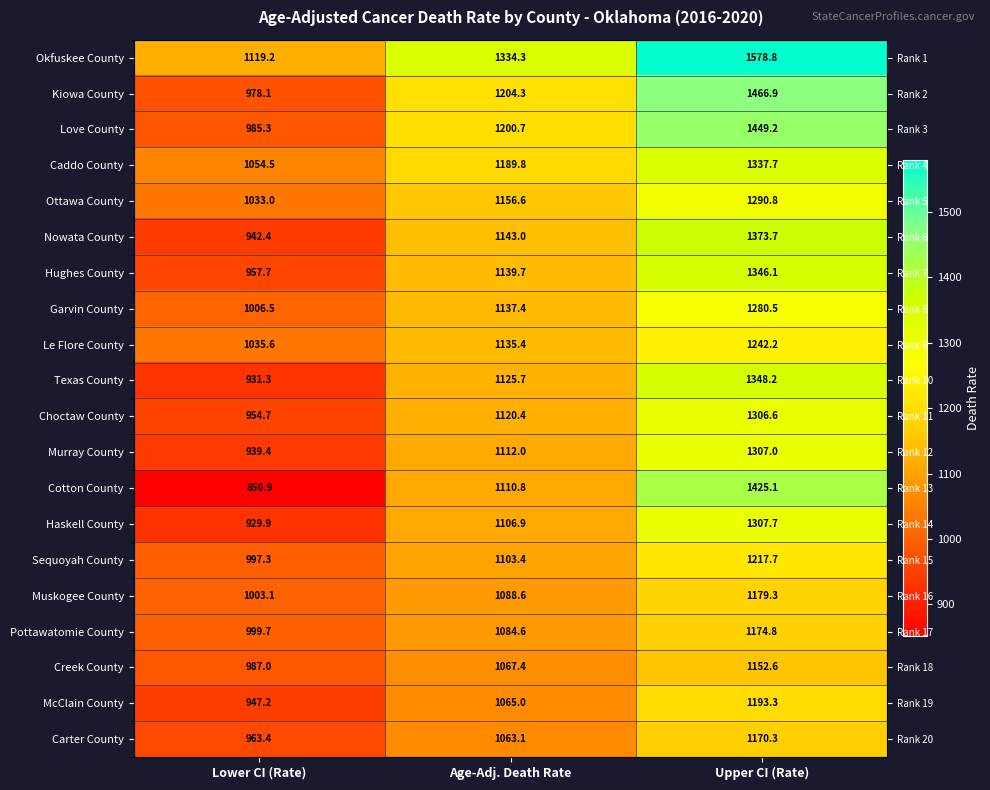

Which series changed the most between Age-Adj. Death Rate and Upper CI (Rate)?

Cotton County